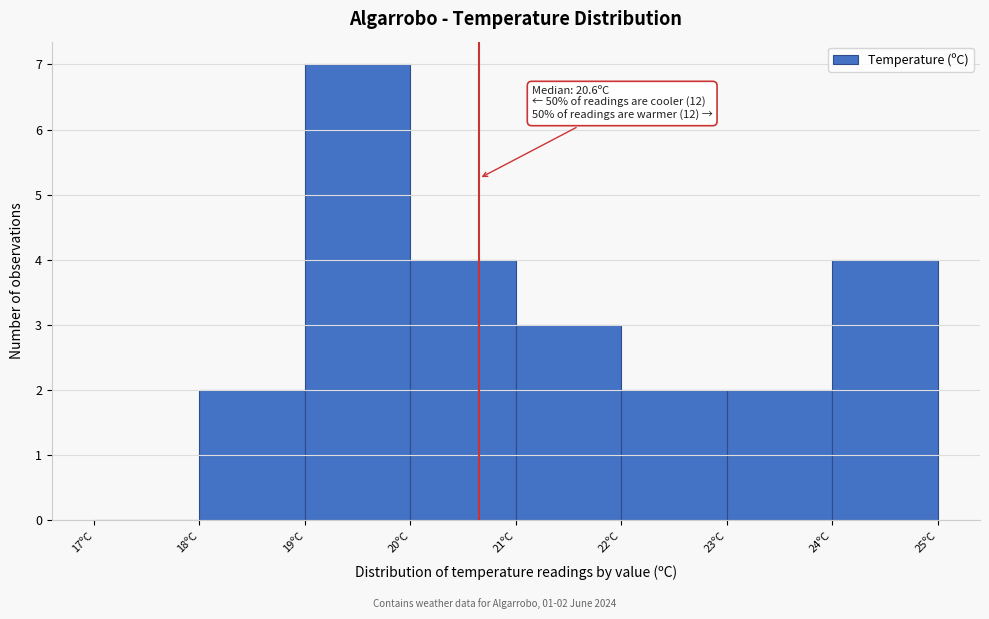

Over which range of the x-axis is the bar tallest?

19 to 20